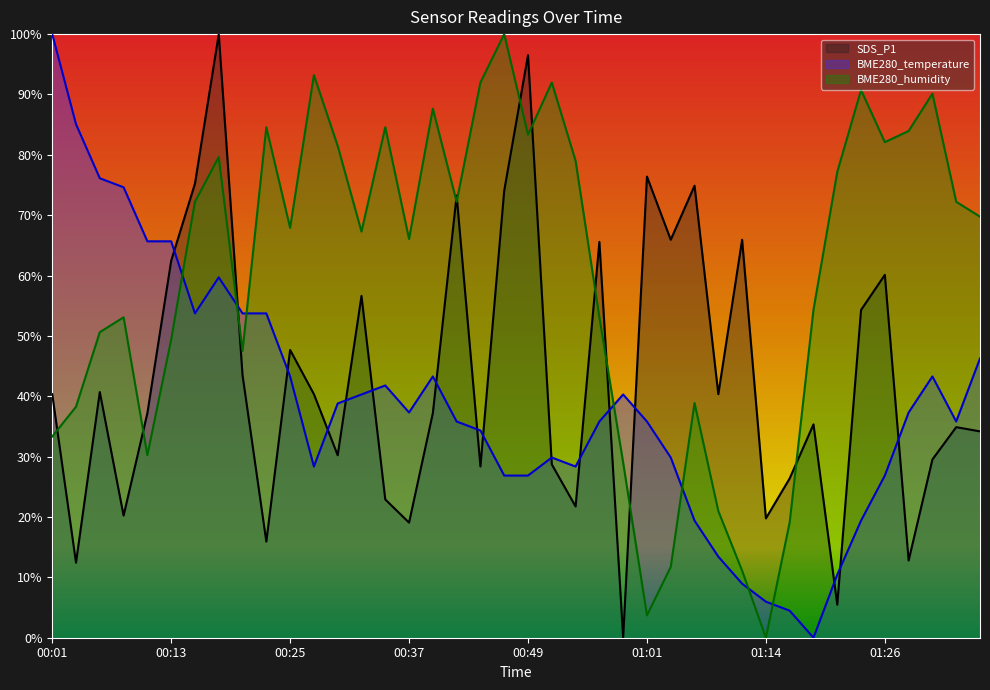

Where is the first local maximum for BME280_temperature?

00:18